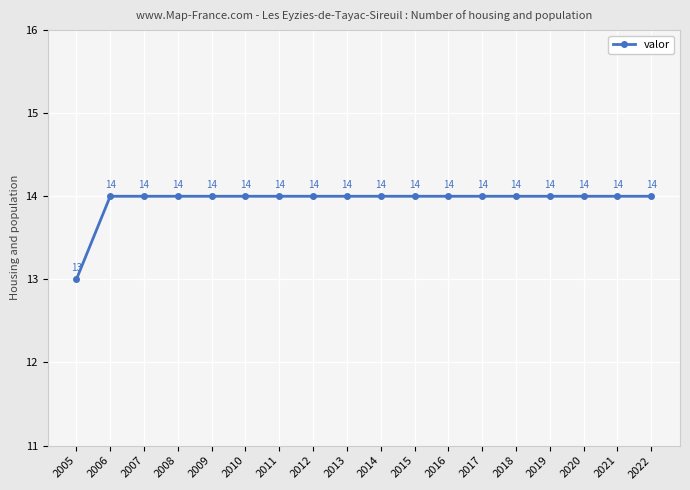

What is the value of the 2nd point from the left?

14